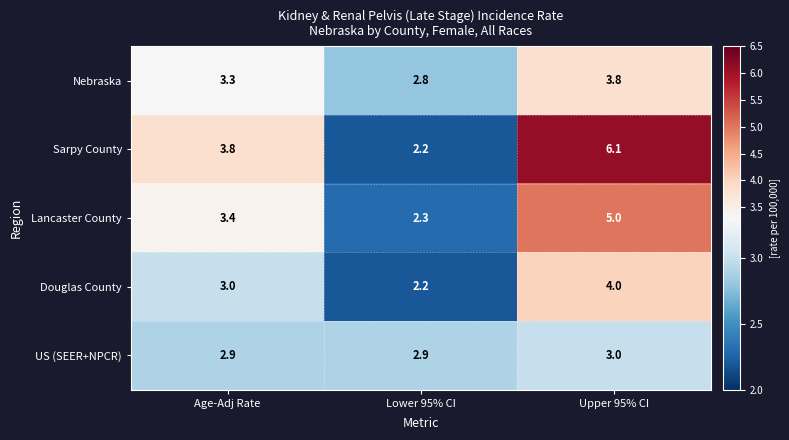

What is the greatest value displayed?

6.1